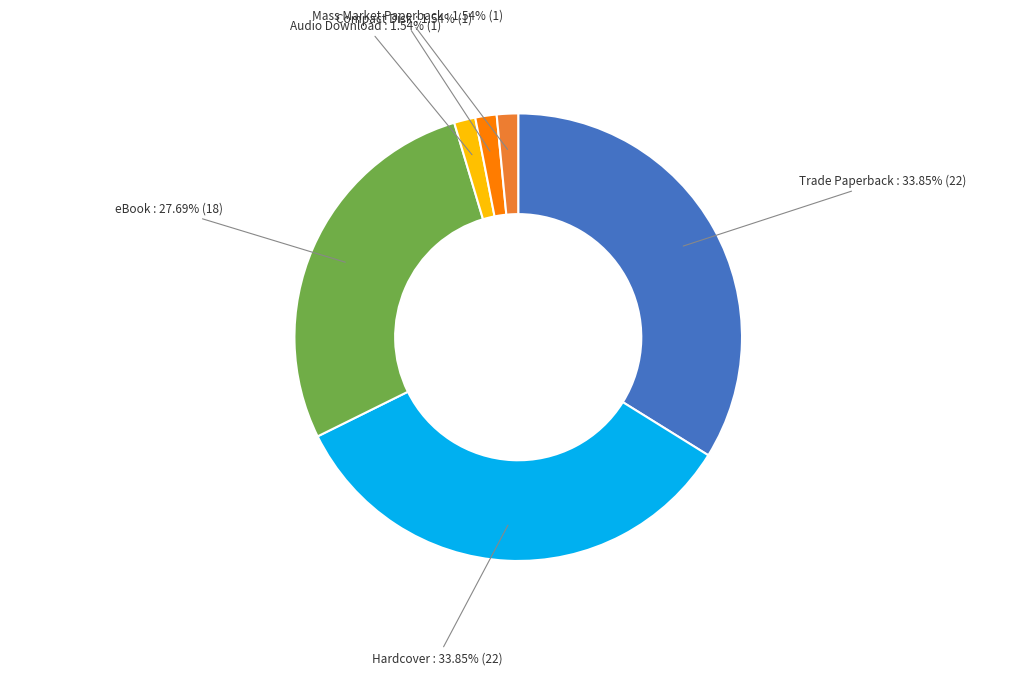

Is there a majority slice in this chart?

No